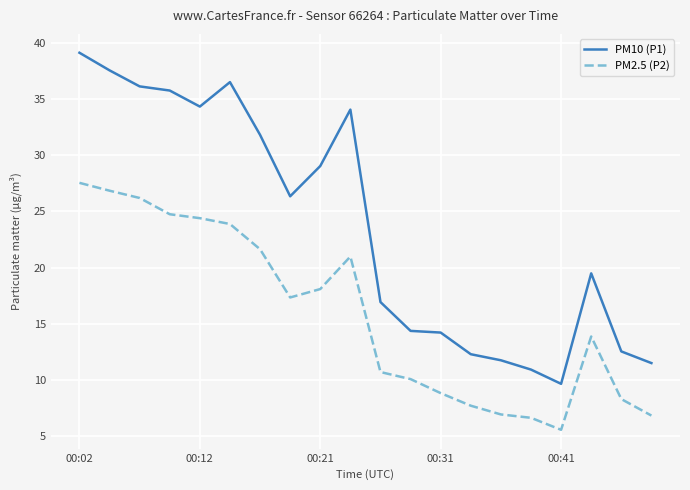

What is the minimum value shown in the chart?

5.5